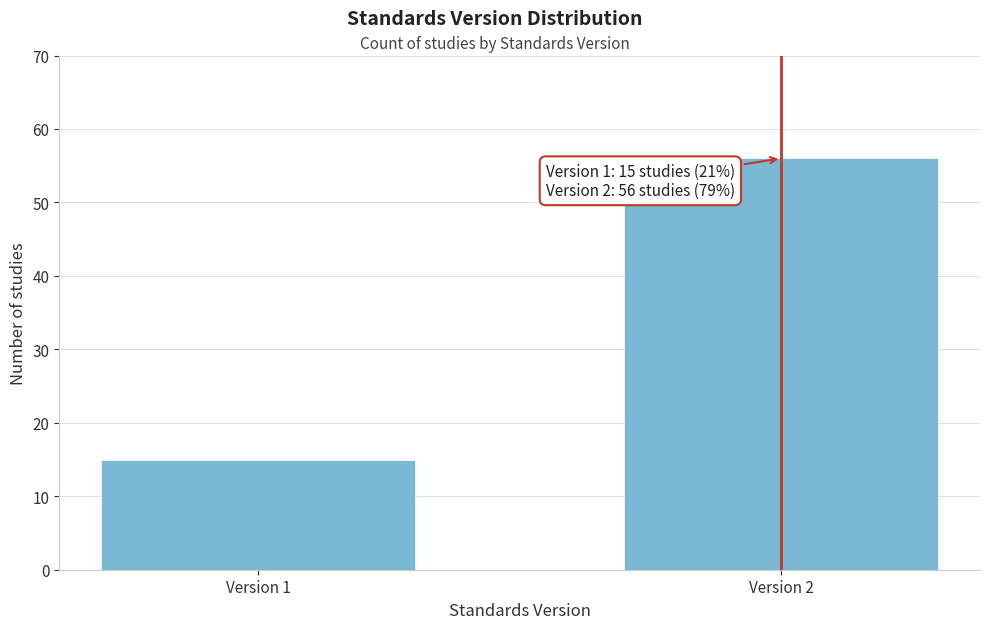

Reading right to left, extract all data points from this chart.

Version 2=56	Version 1=15